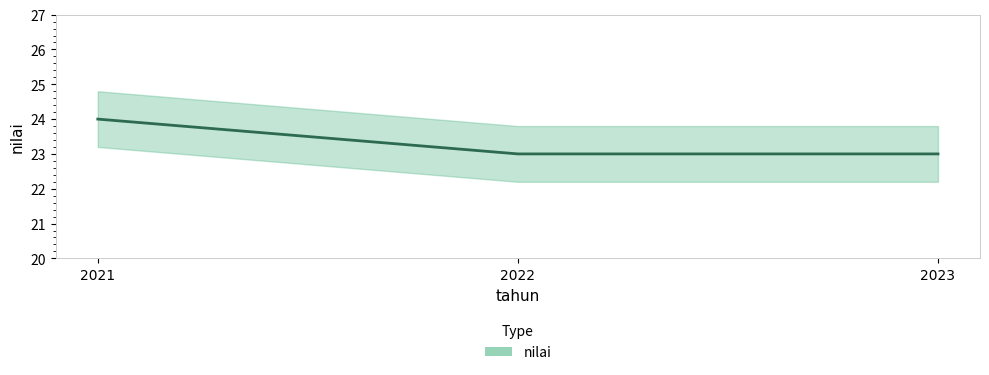

What is the greatest value displayed?

24